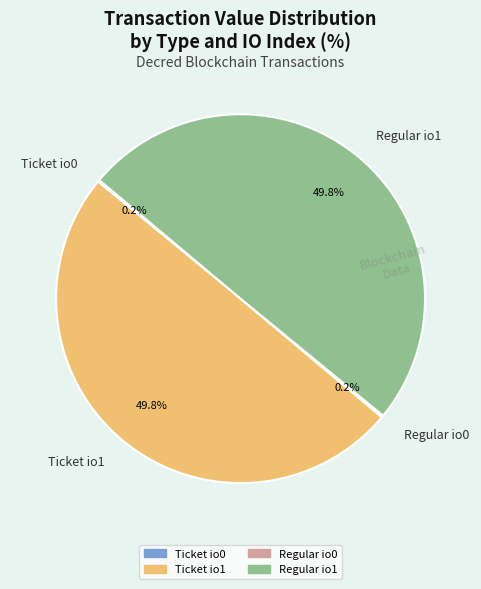

Combined, do Regular io1 and Ticket io1 account for over 50%?

Yes